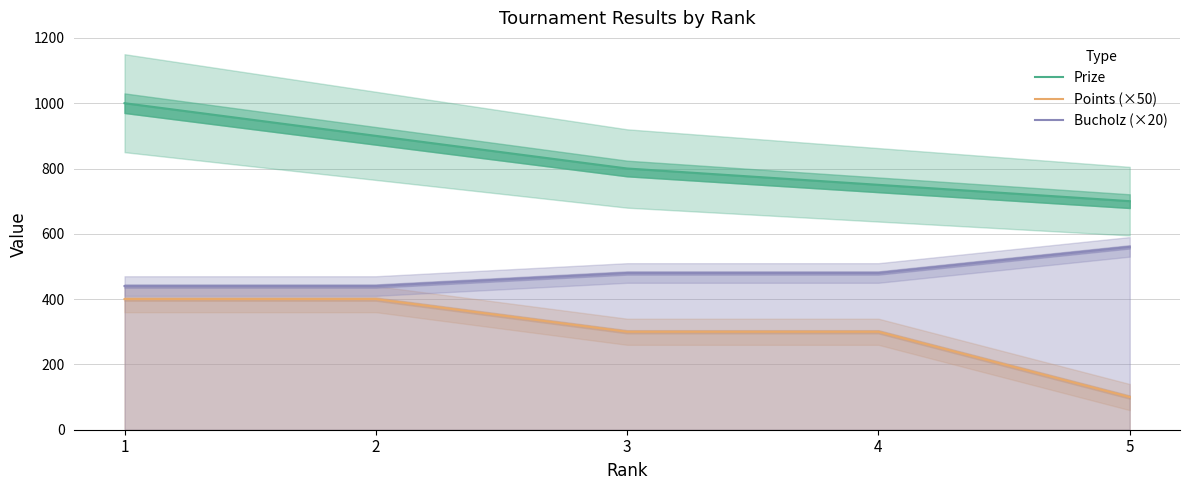

True or false: Points (×50) and Prize cross at least once.

False